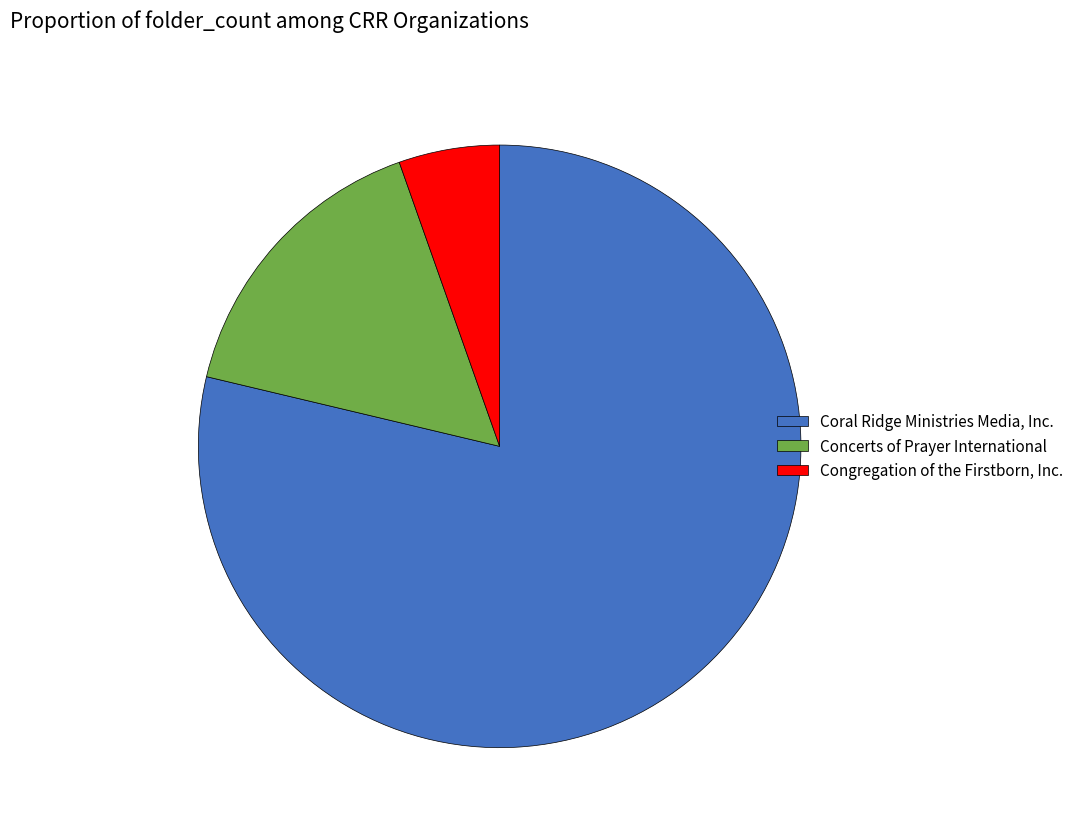

Is it true that Congregation of the Firstborn, Inc. is 5% of the pie?

True